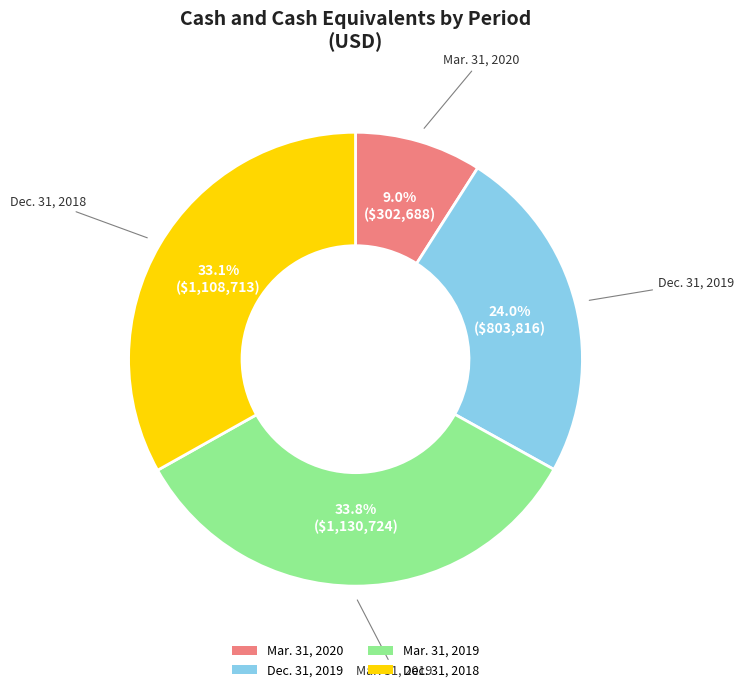

Which category has the smallest portion of the pie?

Mar. 31, 2020